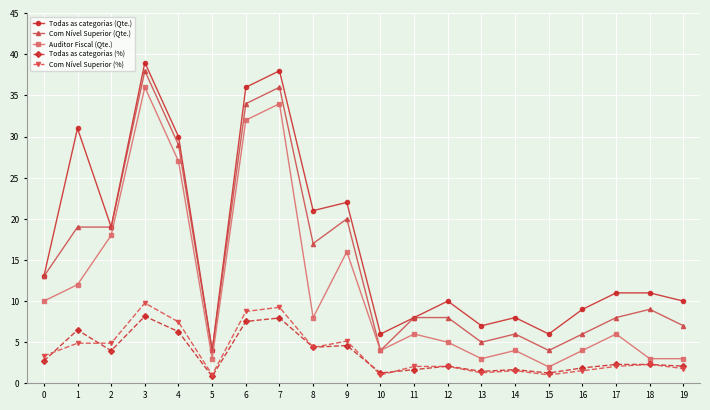

What value does the Todas as categorias (%) series have at 16?

1.9